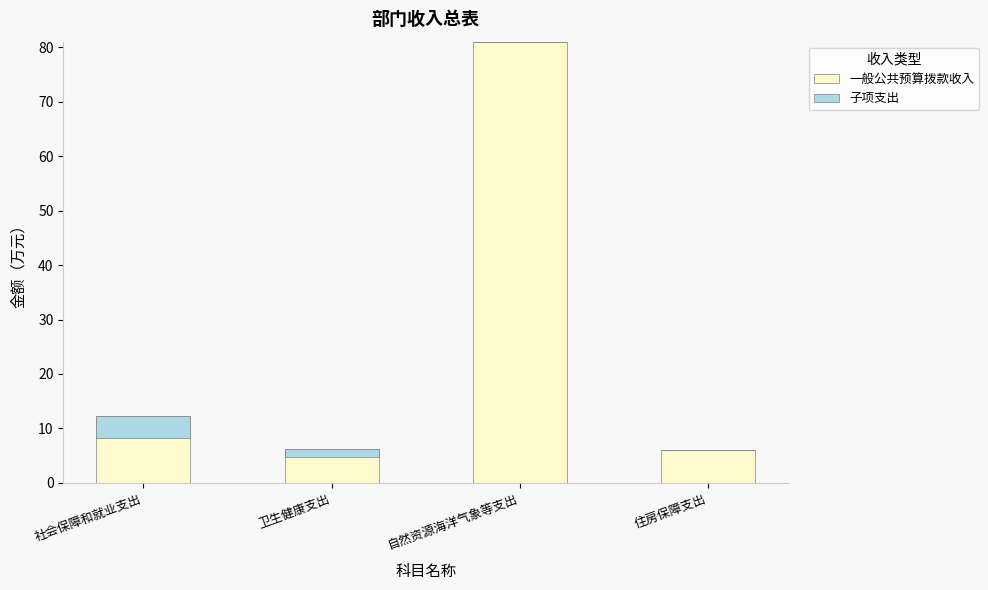

The value of 子项支出 at 卫生健康支出 is 1.5. True or false?

True